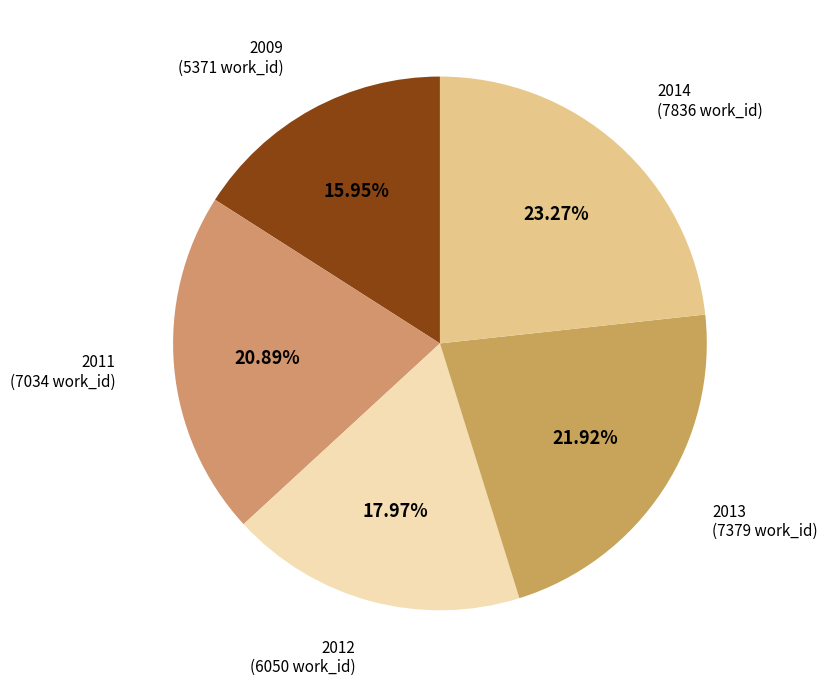

How many slices are in this pie chart?

5